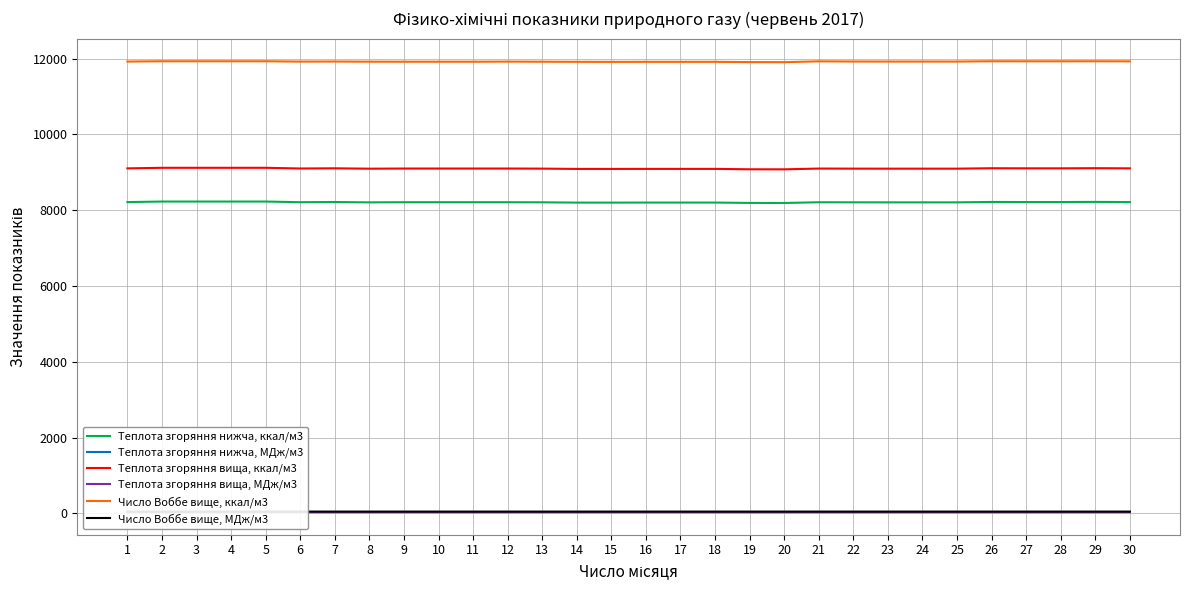

Which series has the largest total across all categories?

Число Воббе вище, ккал/м3